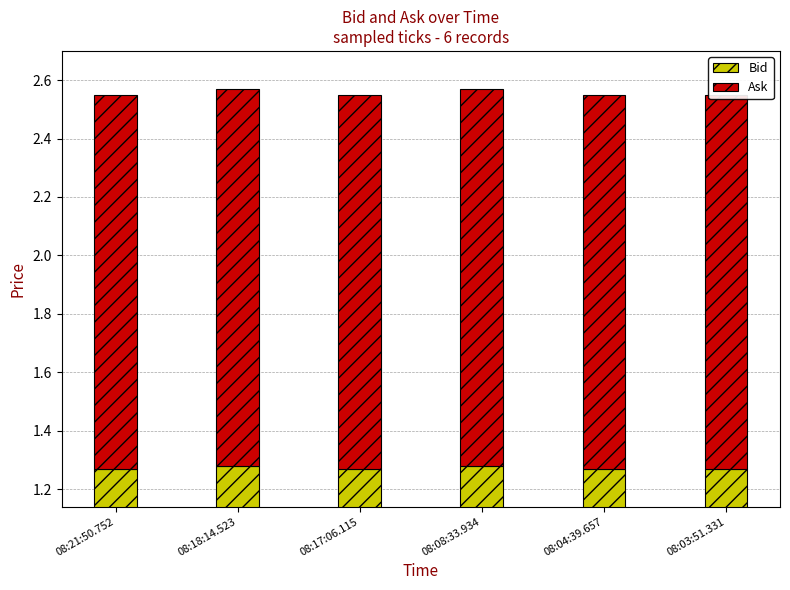

The value of Bid at 08:03:51.331 is 1.7. True or false?

False